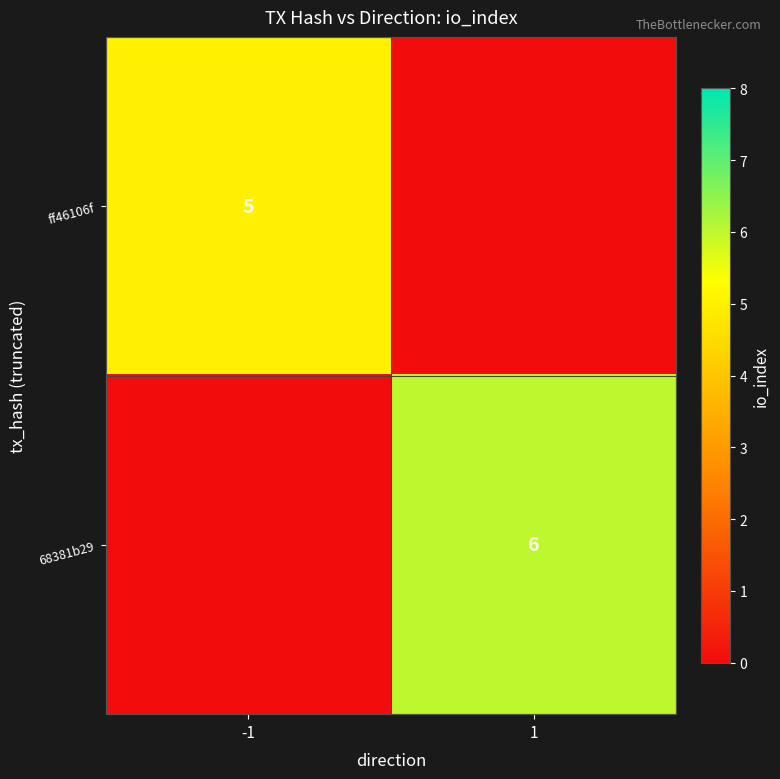

True or false: ff46106f has a value of 7 at -1.

False